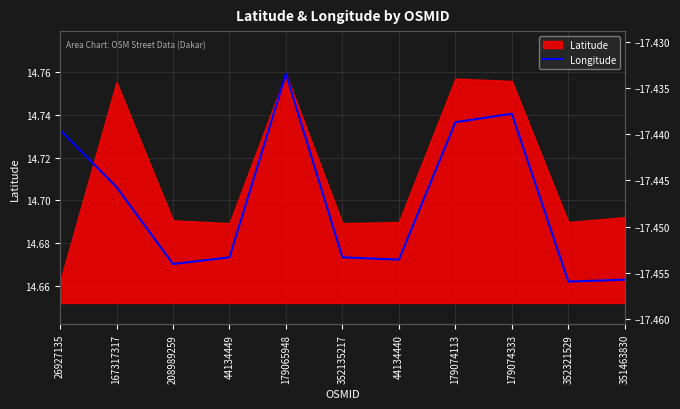

At which category does the chart reach its minimum across all series?

352321529